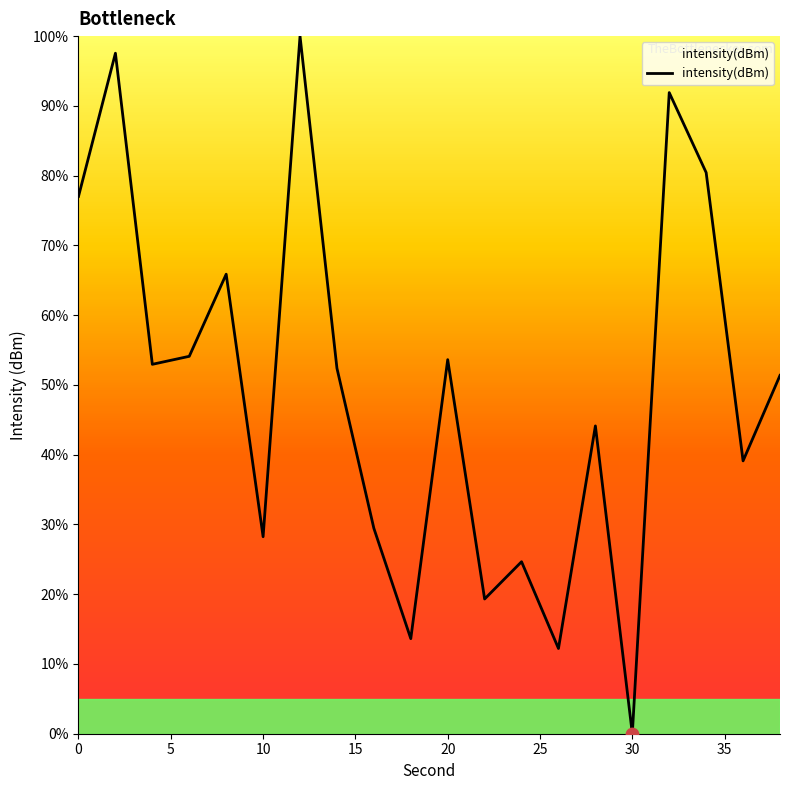

What is the greatest value displayed?

100.0